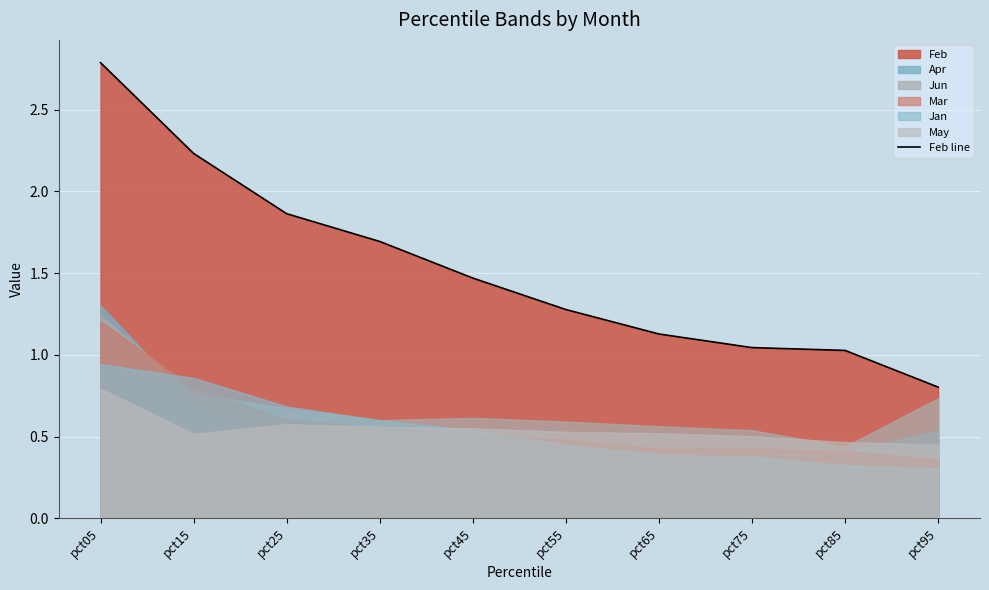

Where is the data nearest to the value 1?

pct85